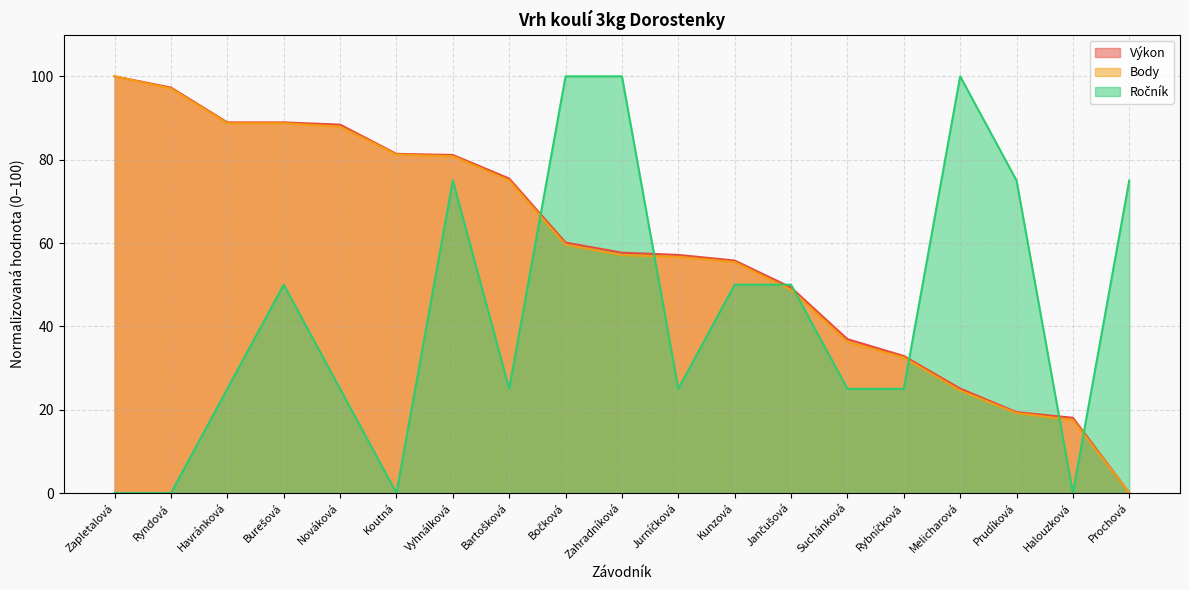

Read the Výkon value at Bartošková.

75.5